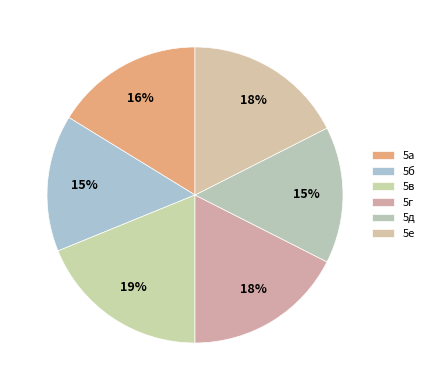

To the nearest percent, what is the combined percentage of 5е and 5д?

32%